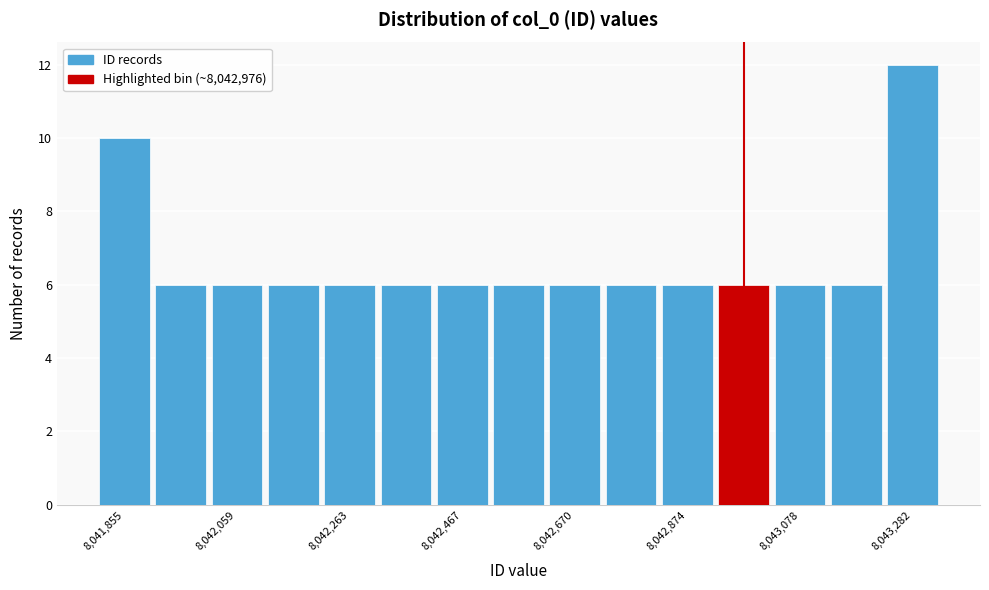

Around what value on the x-axis is the tallest bar? Give the approximate position of its centre, as read against the axis.

8043300